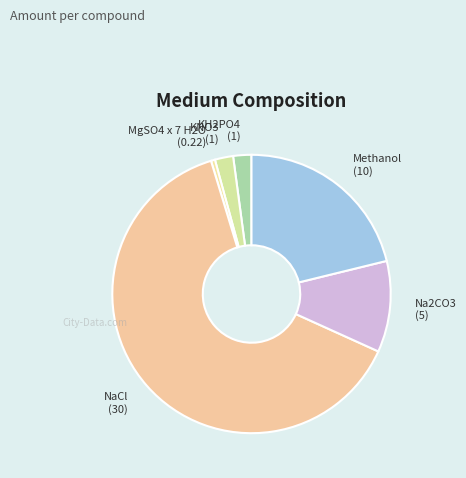

What is the smallest slice in the pie chart?

MgSO4 x 7 H2O